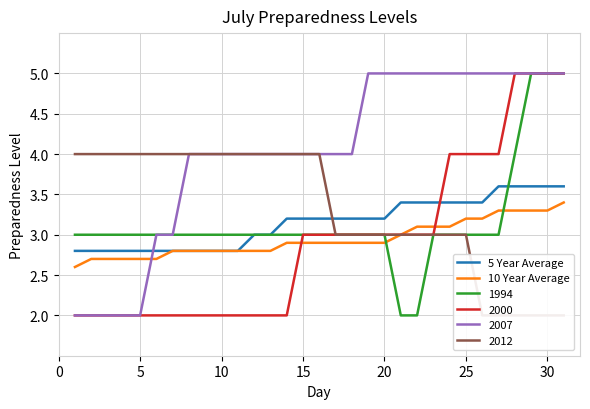

What is the highest value of the 1994 series?

5.0